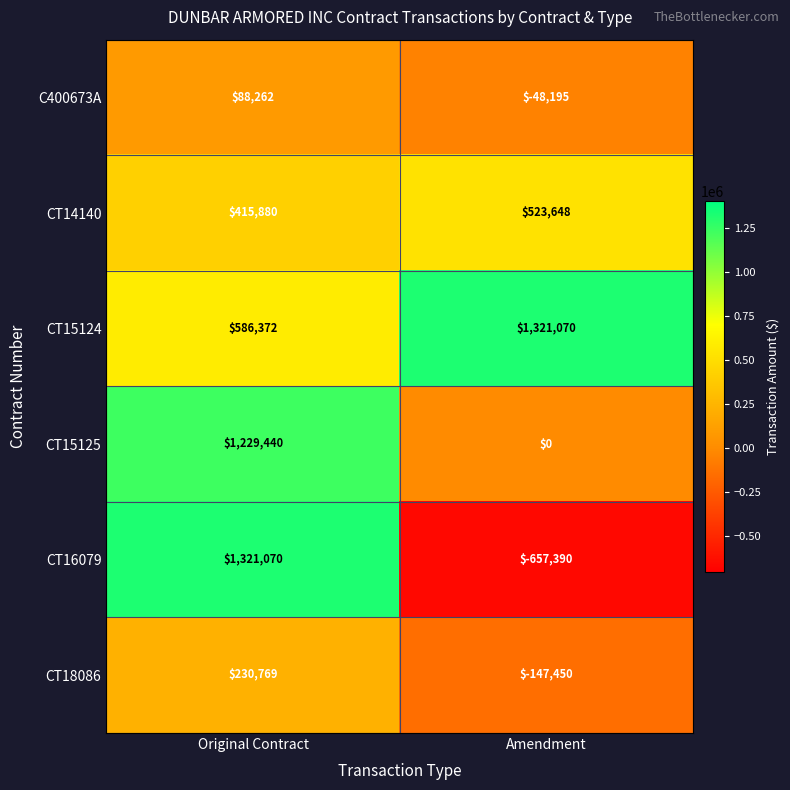

Reading left to right, what are all the values shown in this chart?

C400673A: 88262	-48195
CT14140: 415880	523648
CT15124: 586372	1321070
CT15125: 1229440	0
CT16079: 1321070	-657390
CT18086: 230769	-147450